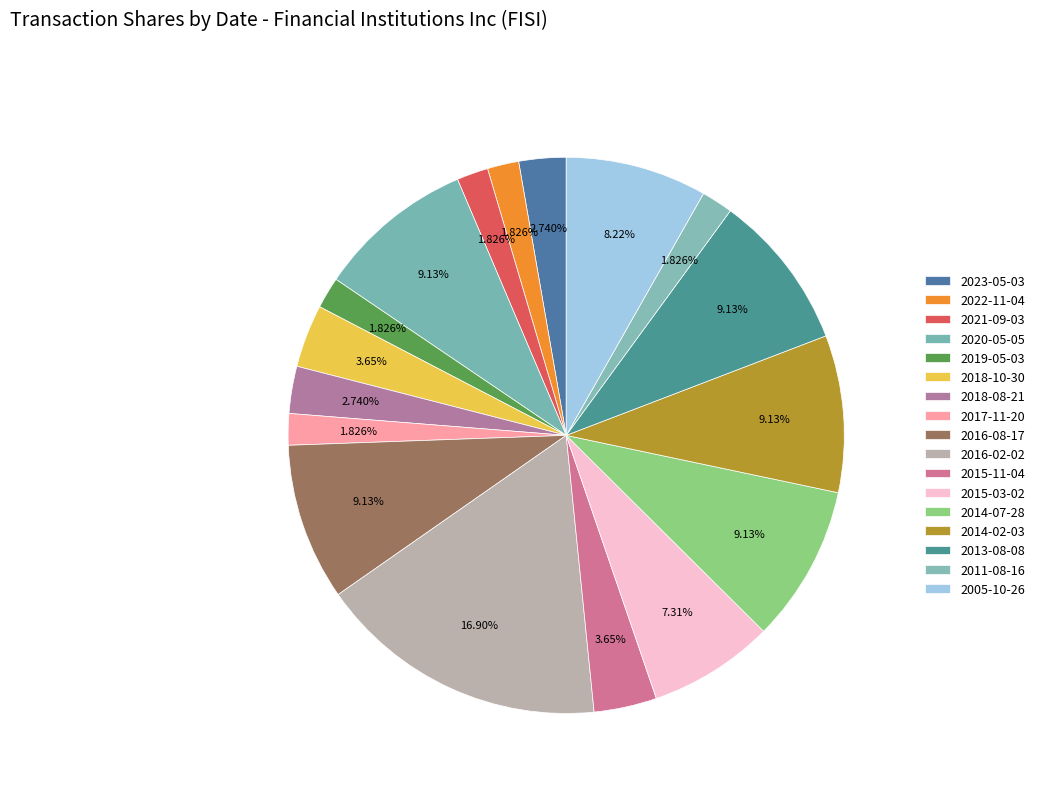

How many segments does this pie chart have?

17